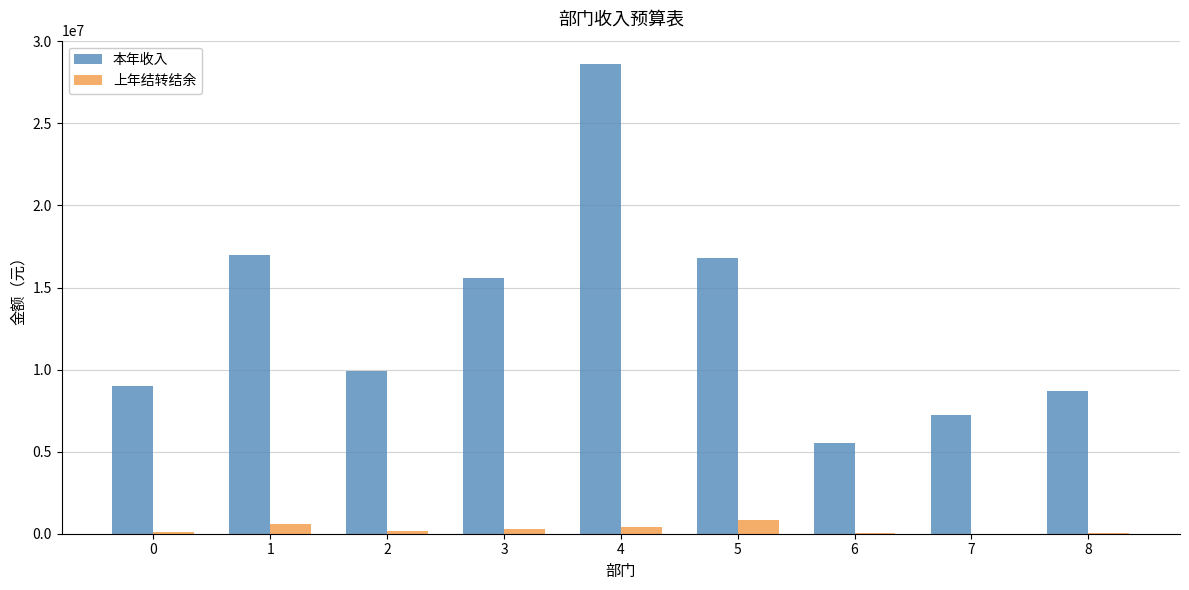

Between 0 and 5, which series saw the biggest shift?

本年收入